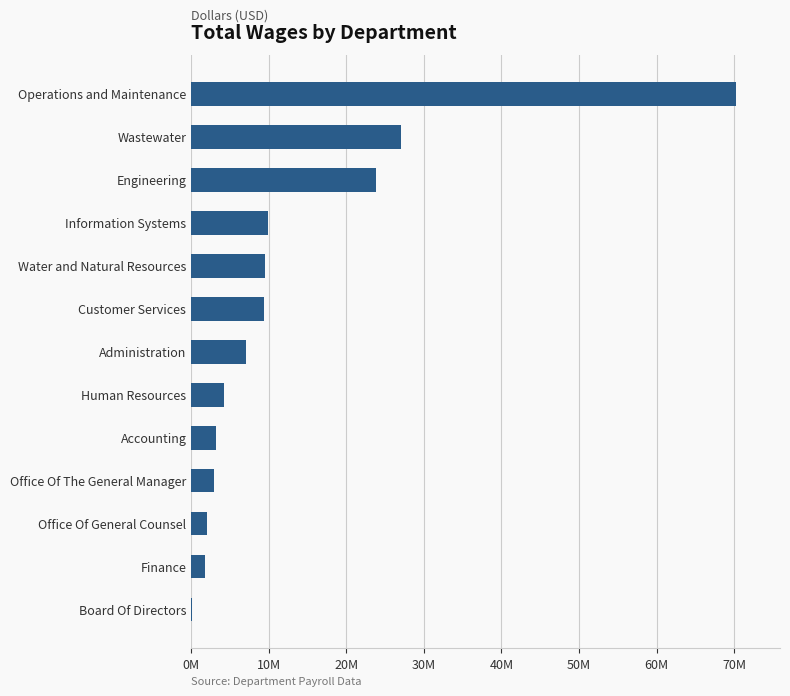

At which label is the value closest to 35189249?

Wastewater